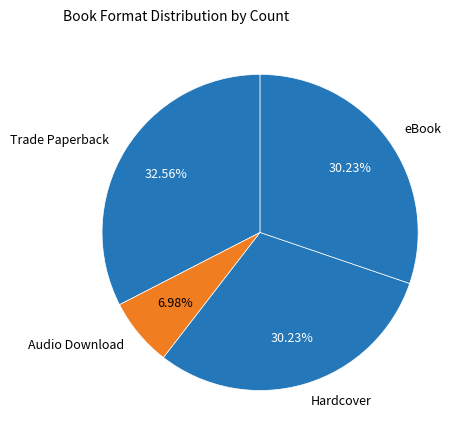

True or false: Hardcover accounts for 30% of the total.

True